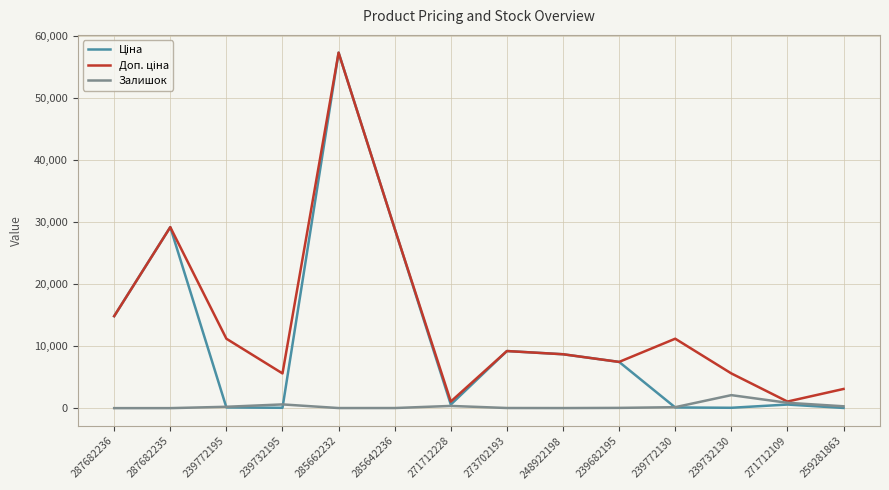

At which category is the sum across all series the highest?

285662232